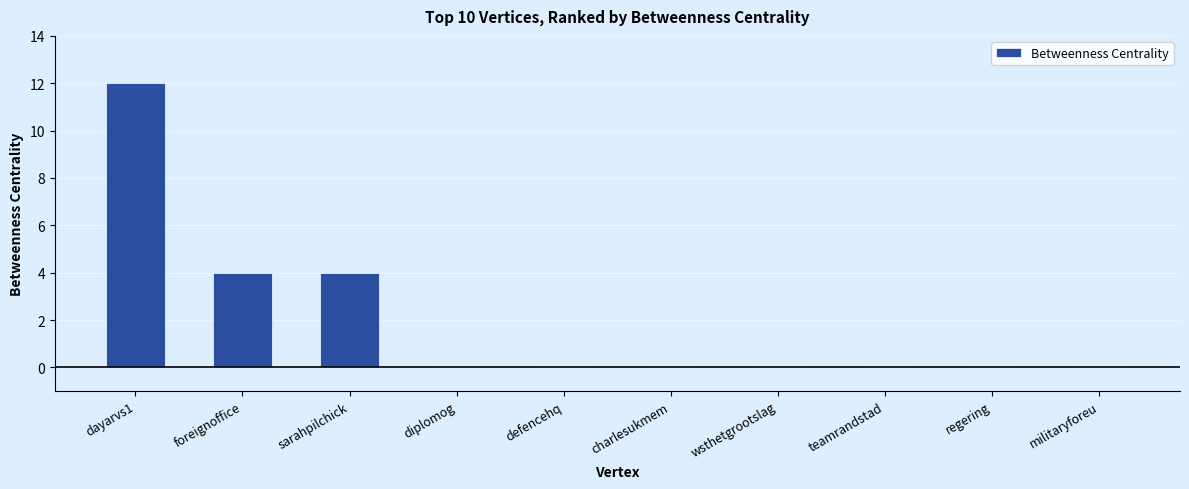

Reading left to right, what are all the values shown in this chart?

12	4	4	0	0	0	0	0	0	0